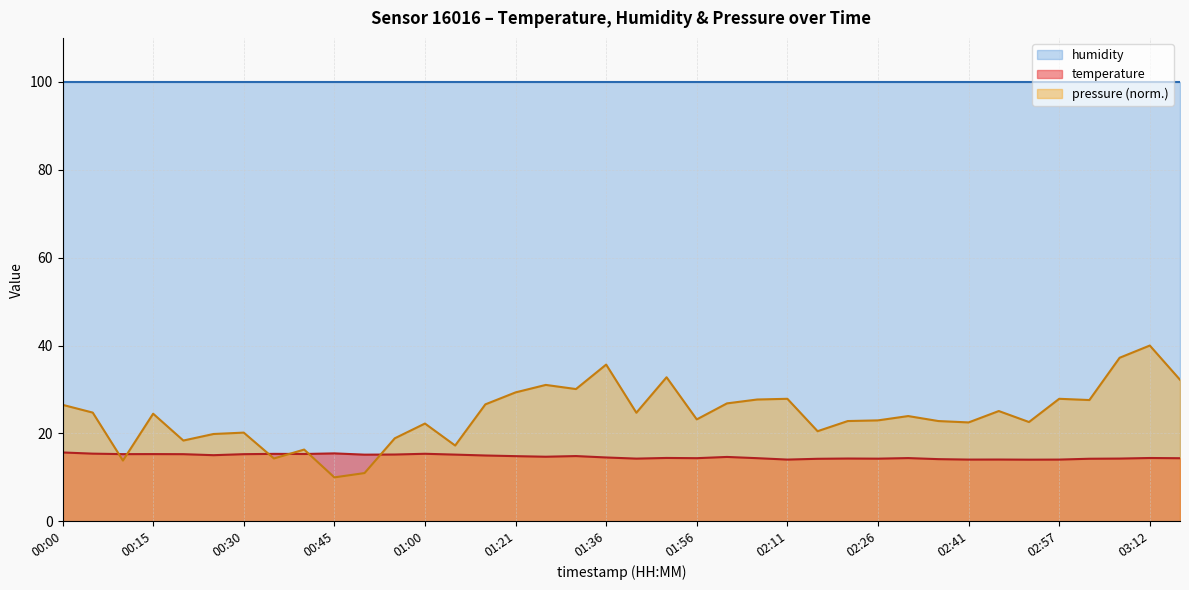

What is the average value?

14.7